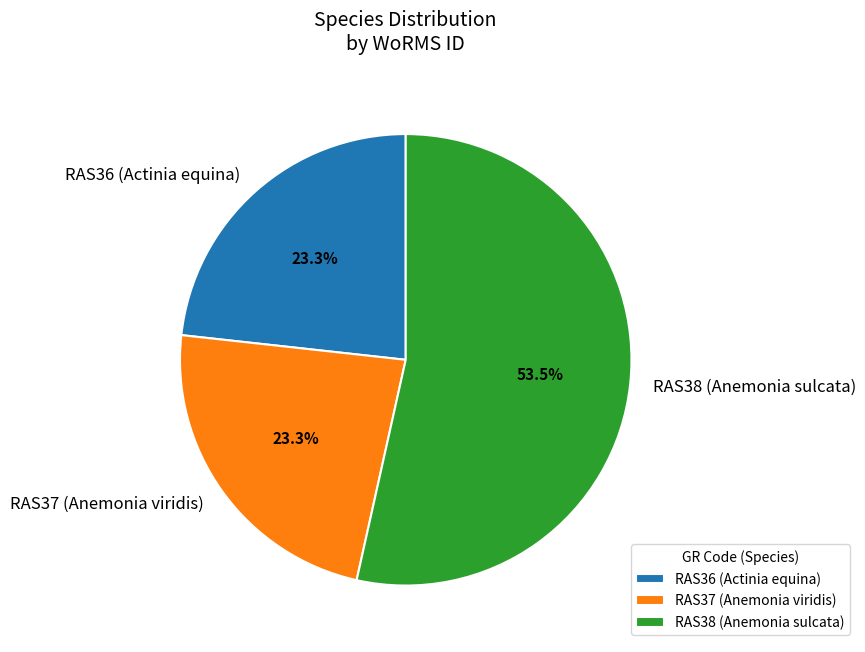

To the nearest percent, what portion does RAS36 (Actinia equina) represent?

23%